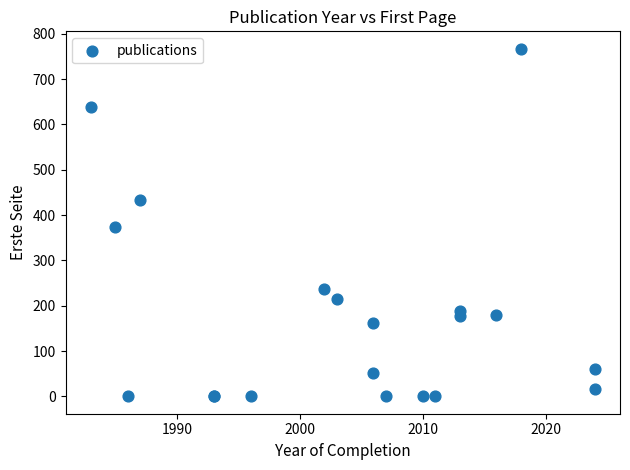

What Y value in the scatter plot is closest to 383?

373